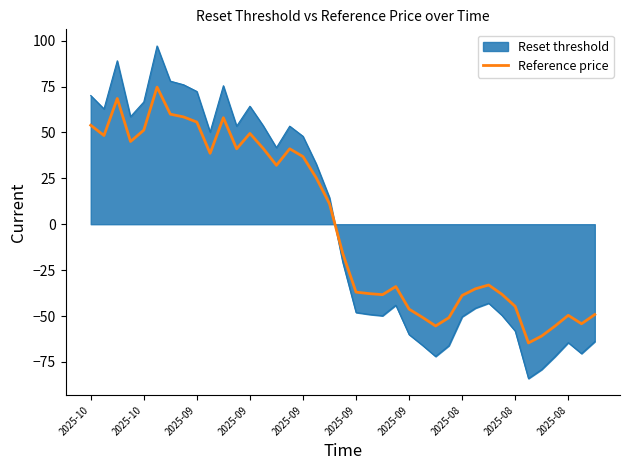

Which series ends up on top after the final intersection of Reset threshold and Reference price?

Reference price